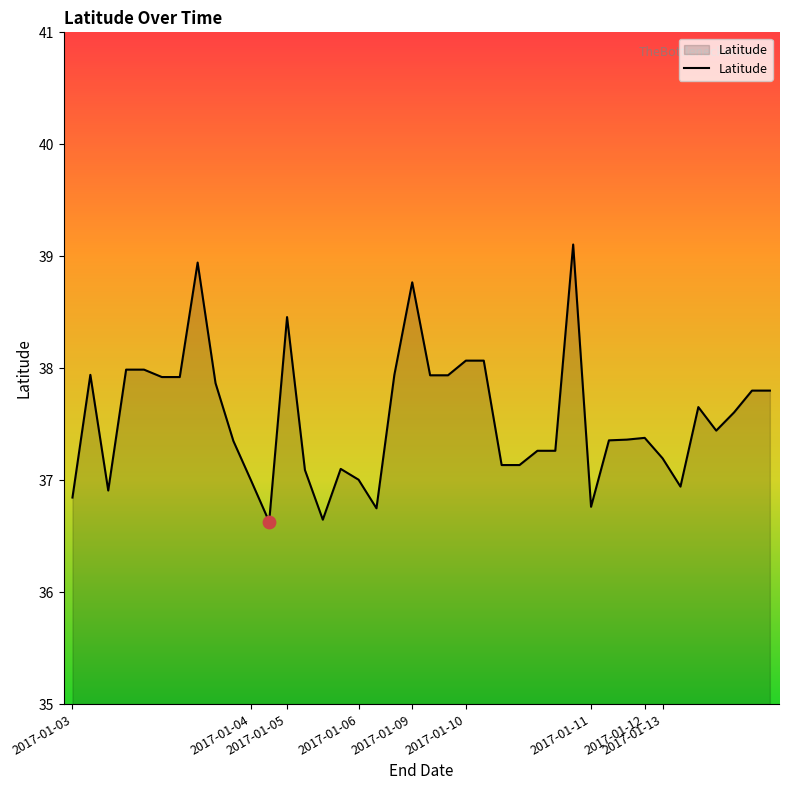

What is the smallest value displayed?

36.6